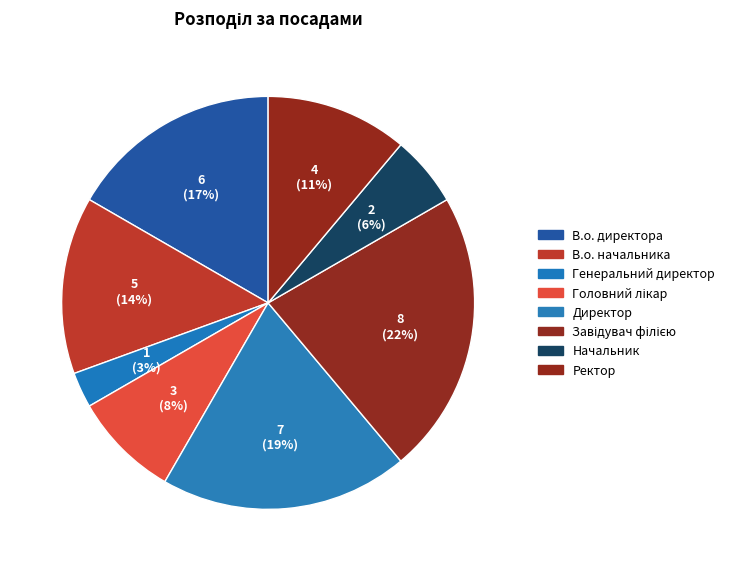

Is there a majority slice in this chart?

No